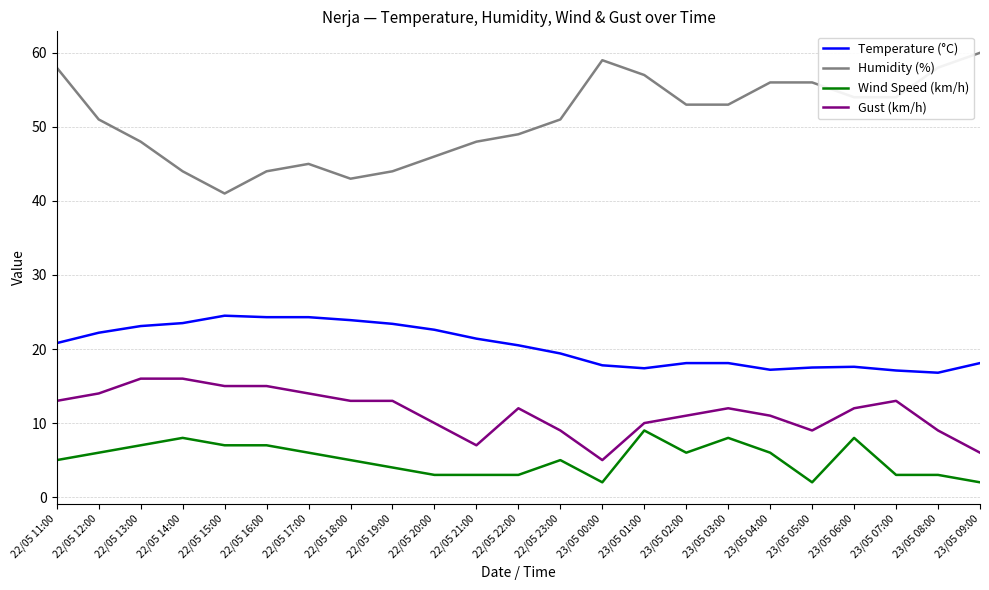

At which category is the sum across all series the highest?

22/05 11:00